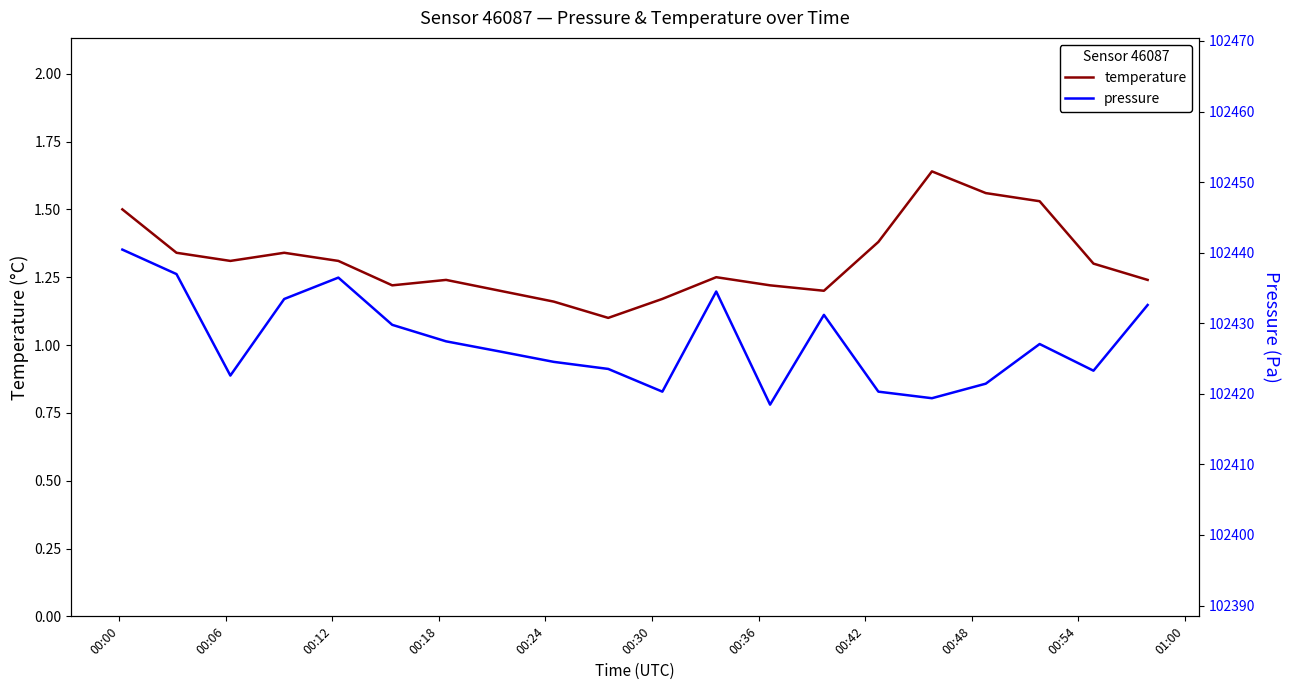

True or false: temperature and pressure intersect in this chart.

False